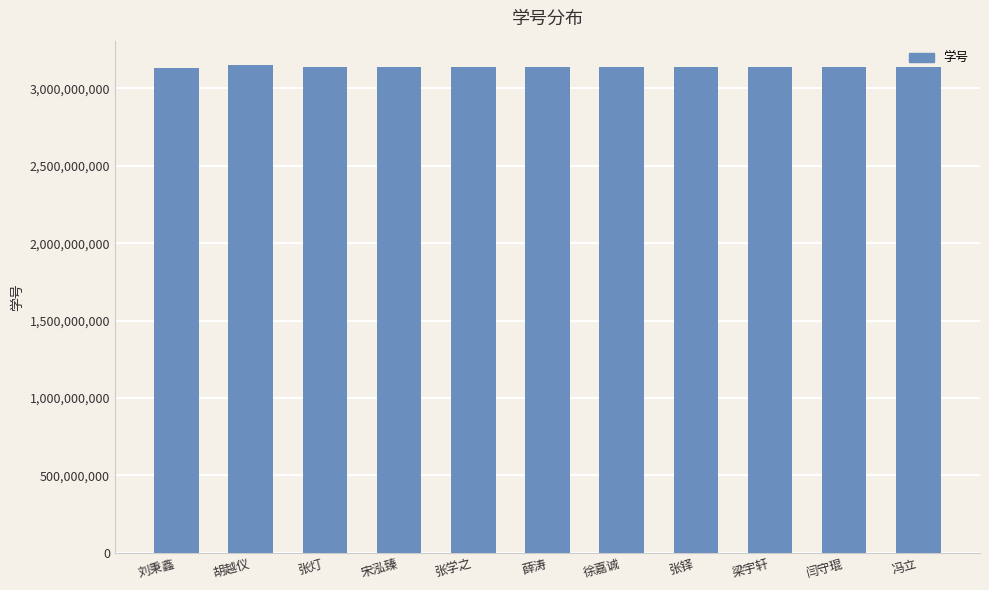

Read the value at 宋泓臻.

3140103525